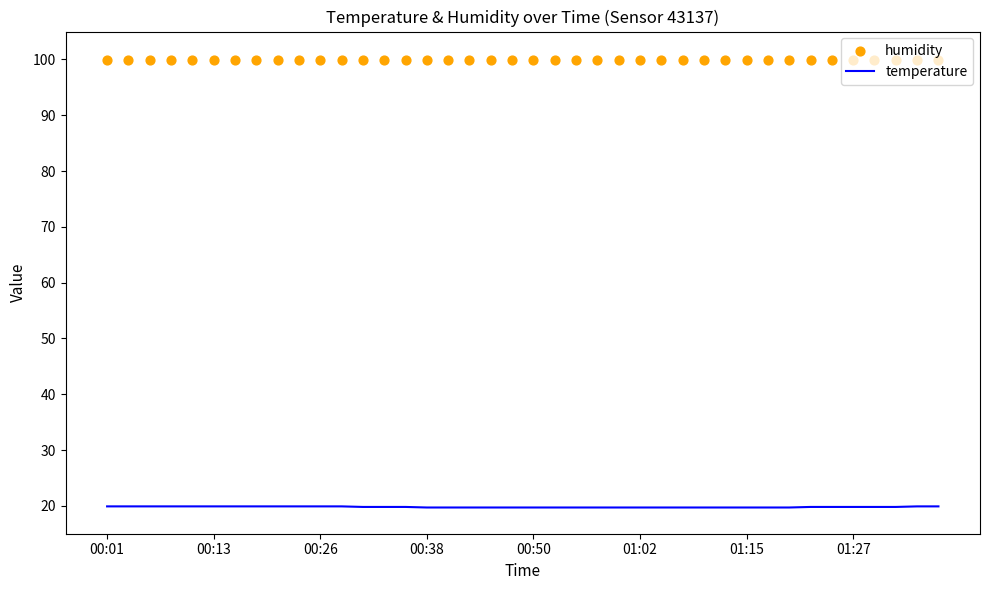

What is the total value across all series at 00:38?

119.8